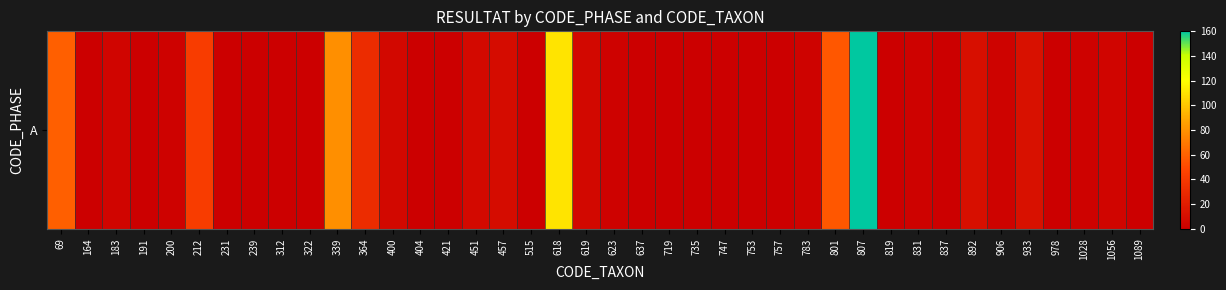

True or false: the data shows 4 at 906.

False